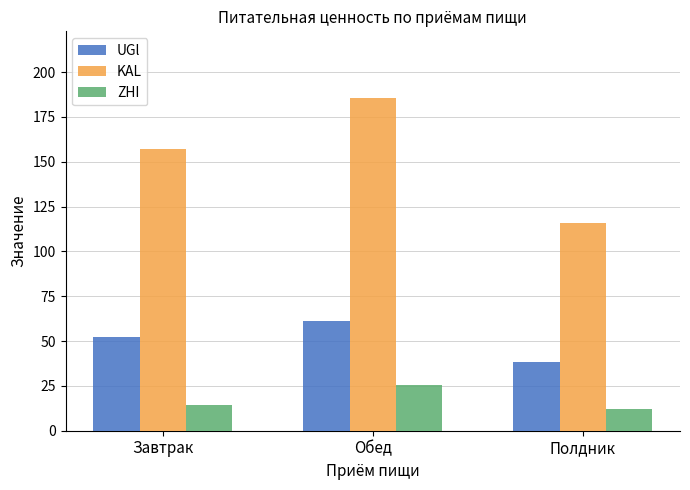

Read the UGl value at Полдник.

38.3